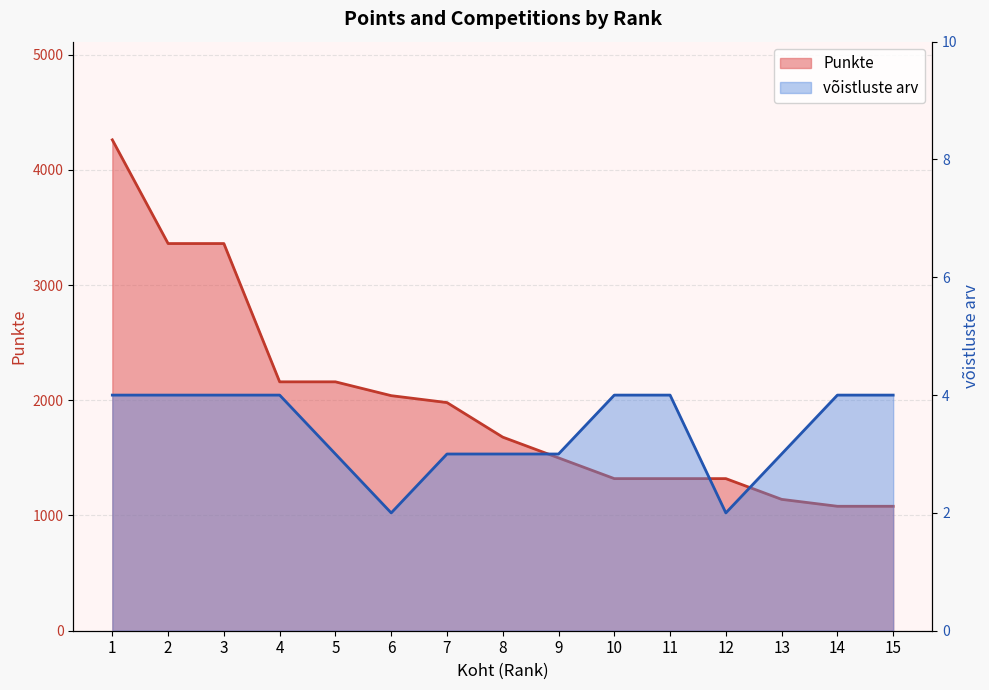

At which label does Punkte first exceed 1680?

1